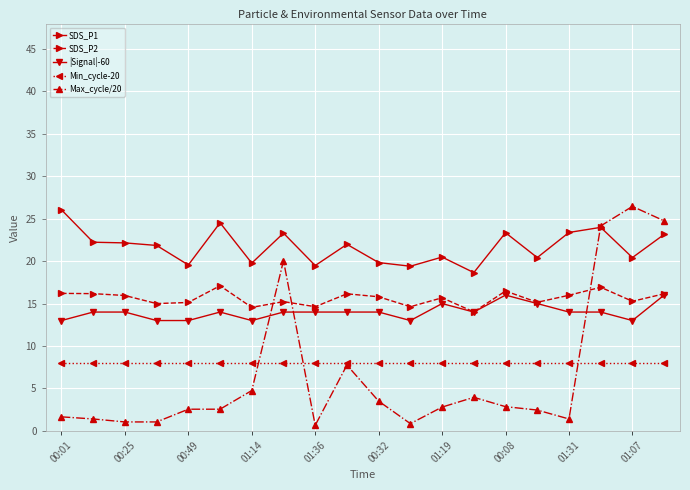

Which series has the largest total across all categories?

SDS_P1